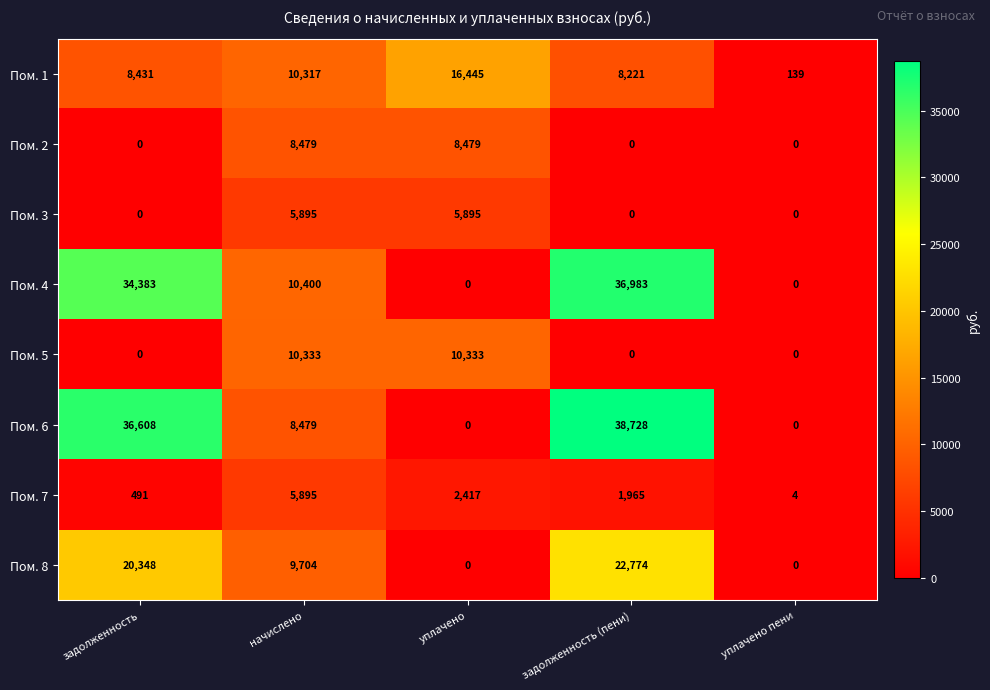

What is the spread (max minus min) of values at уплачено?

16445